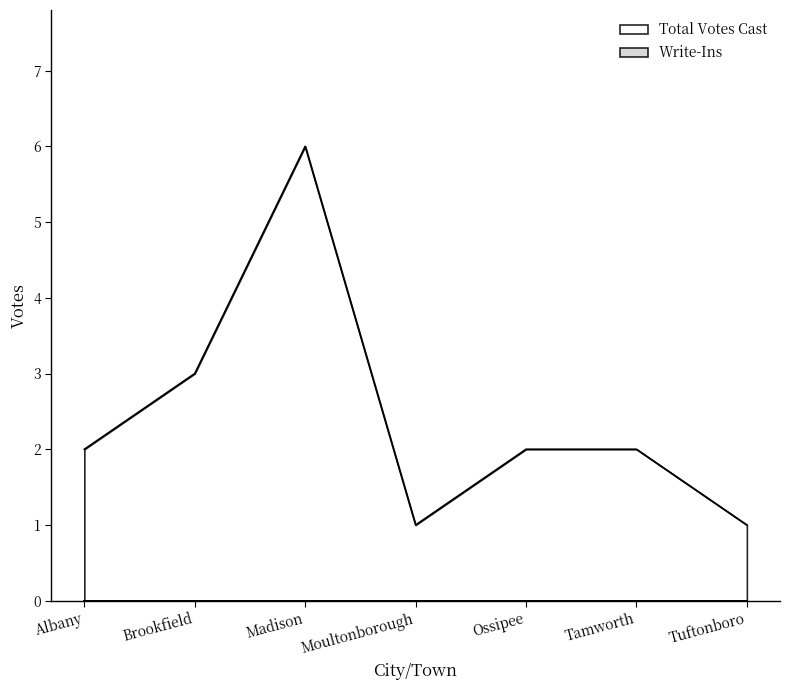

How many values exceed 2?

2